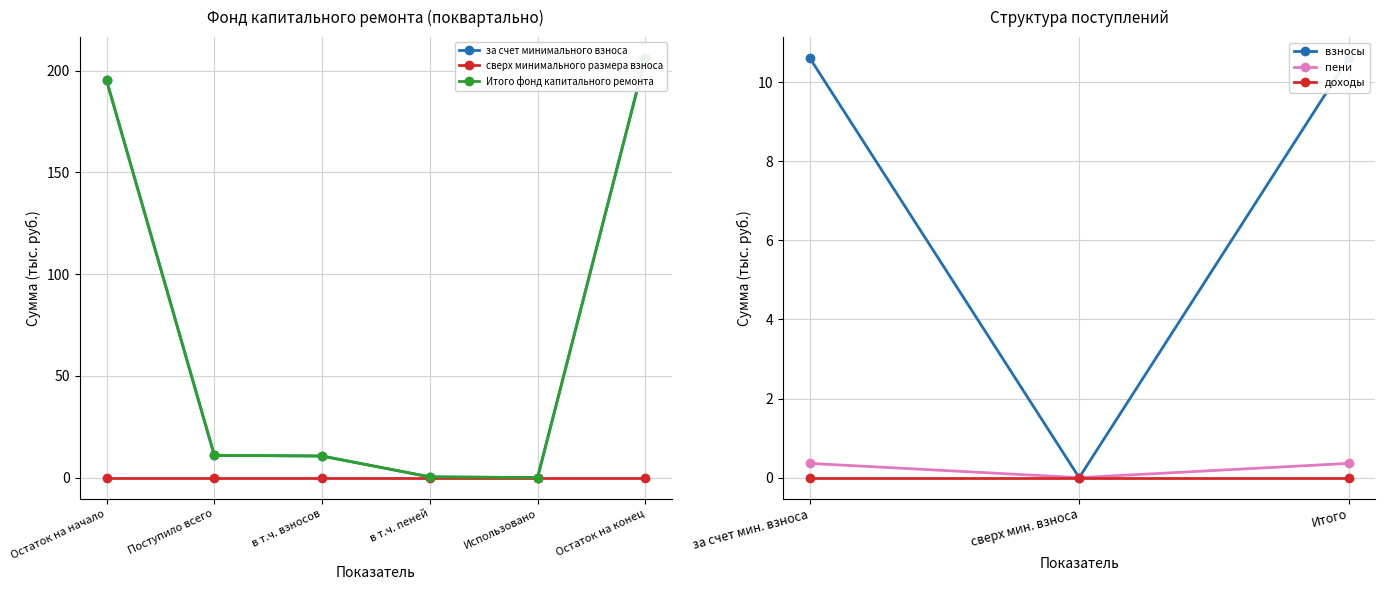

True or false: Итого фонд капитального ремонта and за счет минимального взноса intersect in this chart.

False